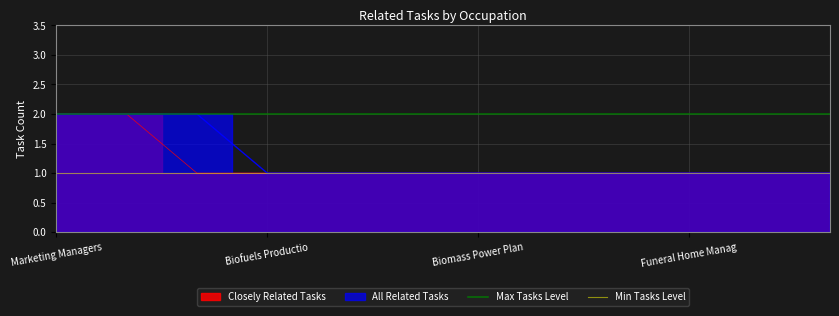

How many lines are shown in the chart?

2